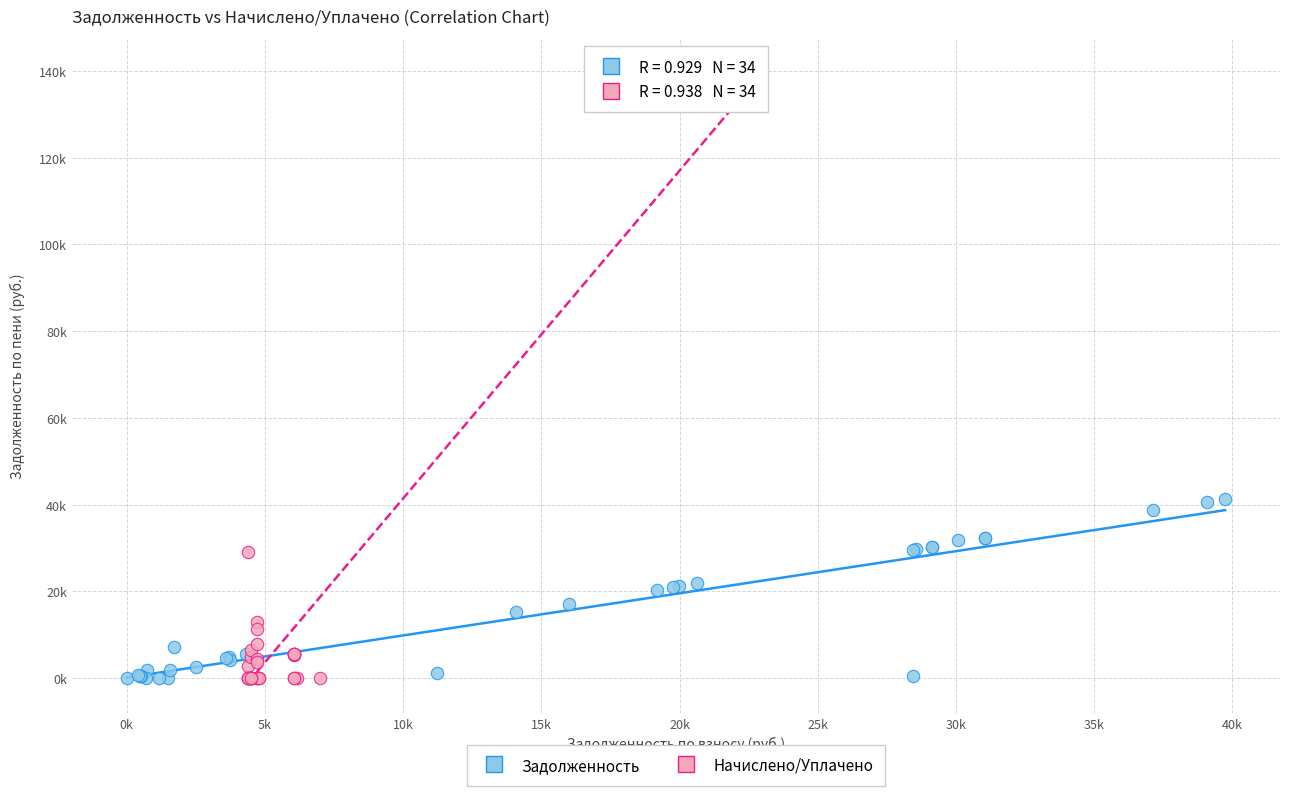

Which series has the largest Y range (max minus min)?

Начислено/Уплачено